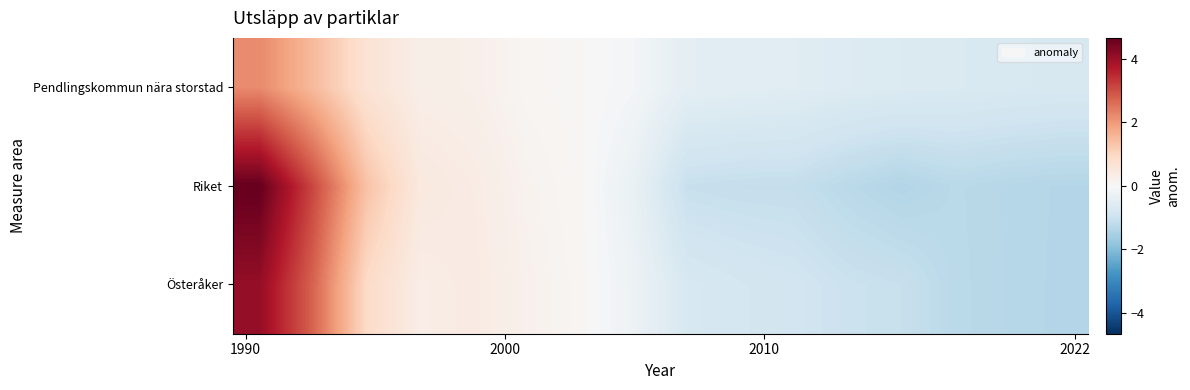

What is the minimum value shown in the chart?

-1.4